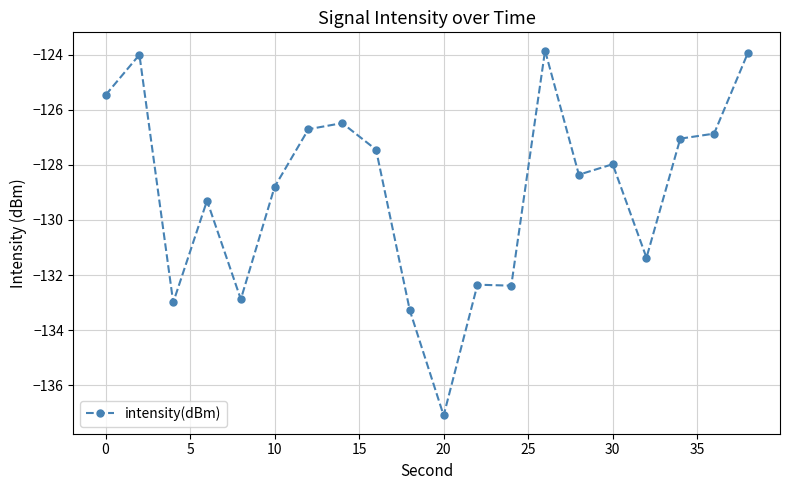

What is the greatest value displayed?

-123.8